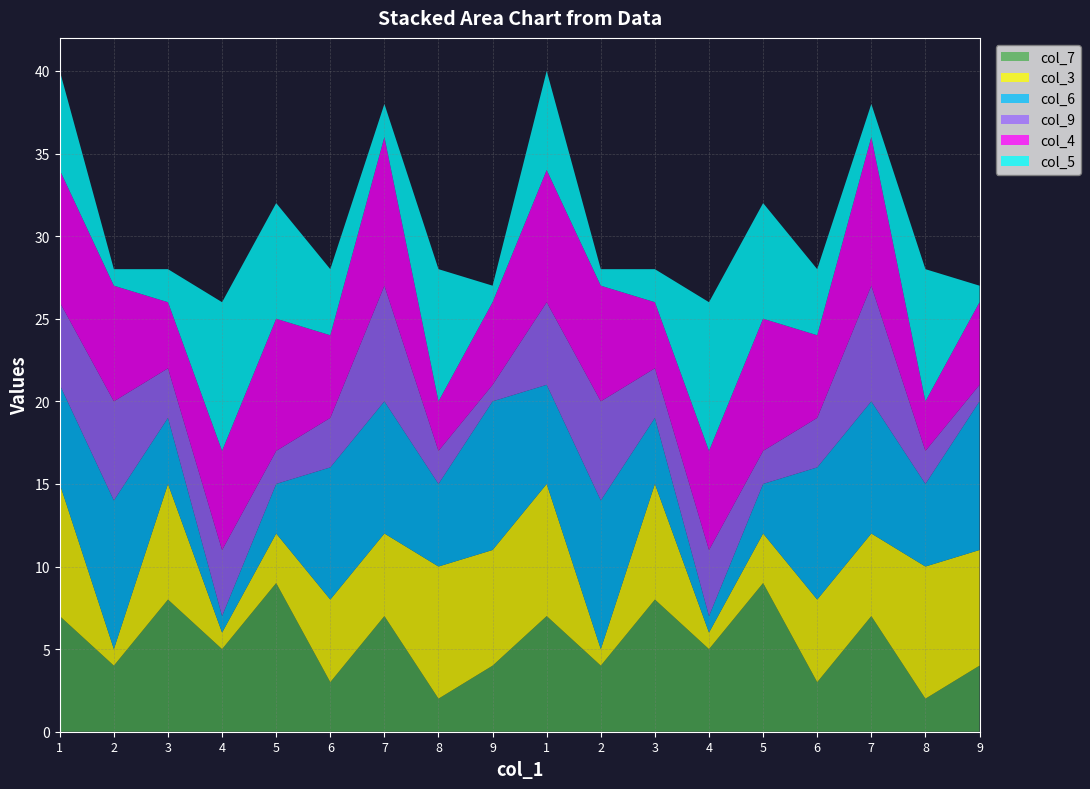

Reading left to right, what are all the values shown in this chart?

col_7: 7	4	8	5	9	3	7	2	4	7	4	8	5	9	3	7	2	4
col_3: 8	1	7	1	3	5	5	8	7	8	1	7	1	3	5	5	8	7
col_6: 6	9	4	1	3	8	8	5	9	6	9	4	1	3	8	8	5	9
col_9: 5	6	3	4	2	3	7	2	1	5	6	3	4	2	3	7	2	1
col_4: 8	7	4	6	8	5	9	3	5	8	7	4	6	8	5	9	3	5
col_5: 6	1	2	9	7	4	2	8	1	6	1	2	9	7	4	2	8	1